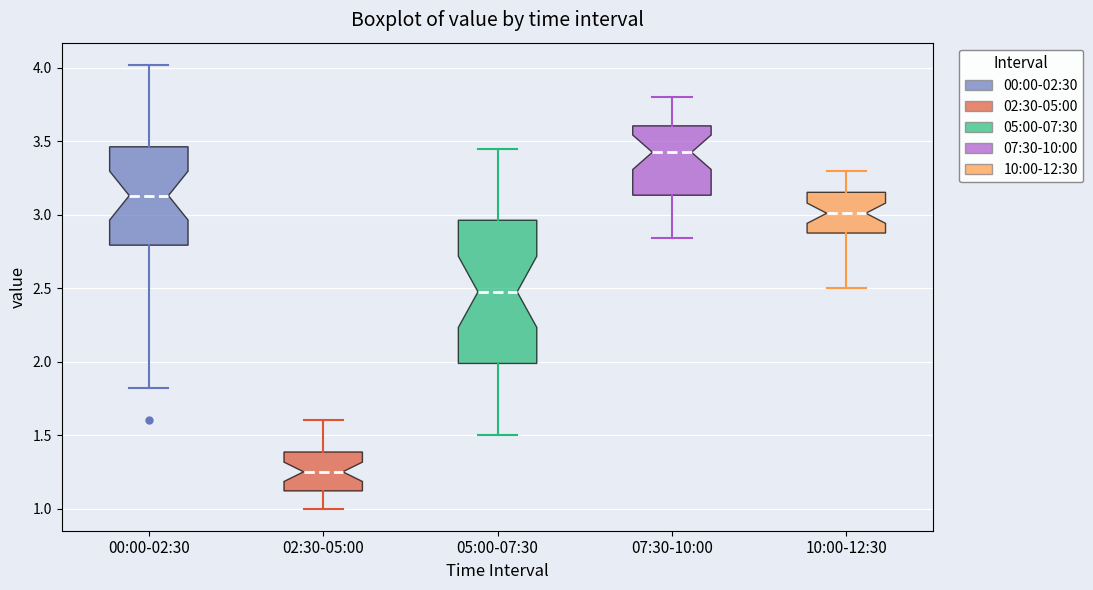

Where does the median line of the box for 00:00-02:30 sit on the y-axis? The values are not printed on the chart, so give them approximately, as read against the axis.

3.15